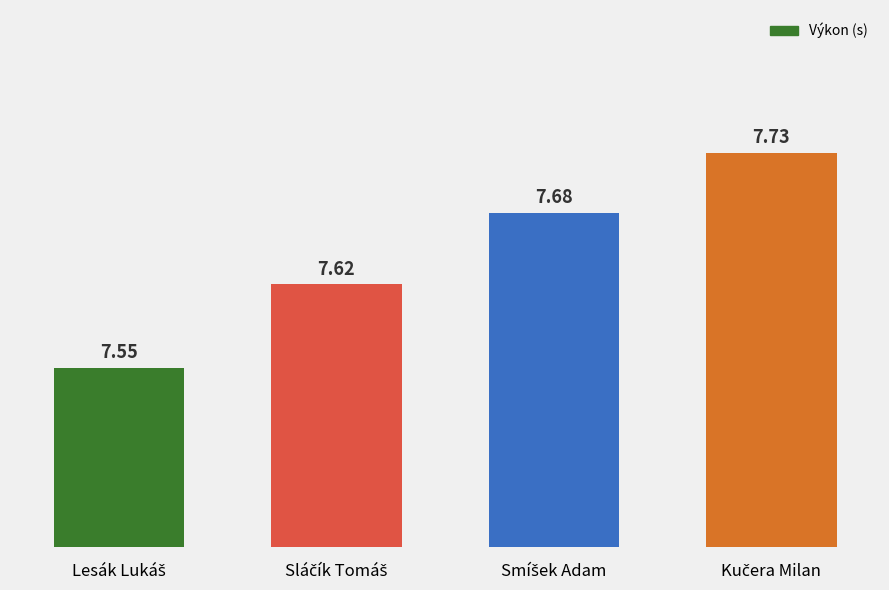

What is the average value?

7.6